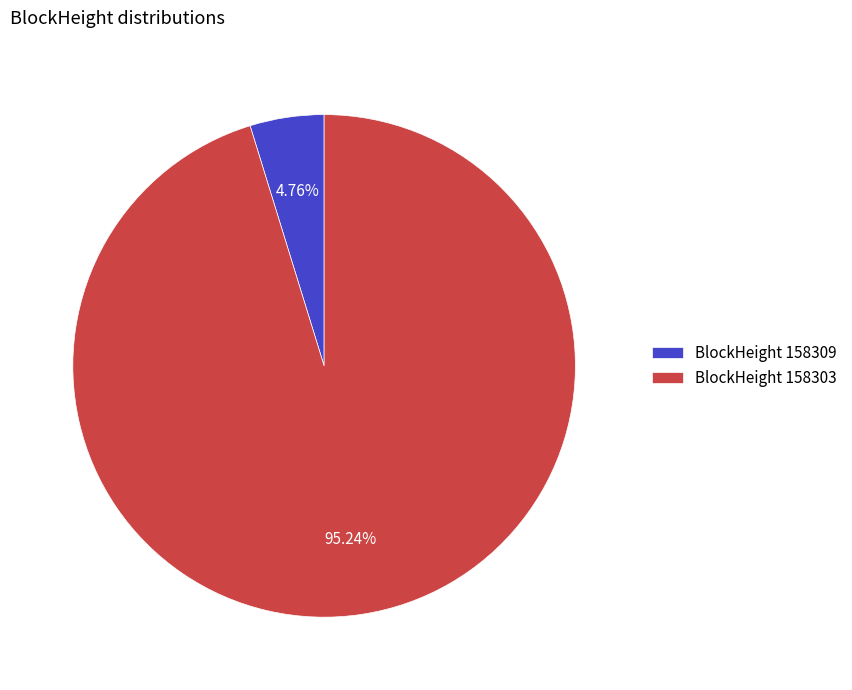

How many segments does this pie chart have?

2